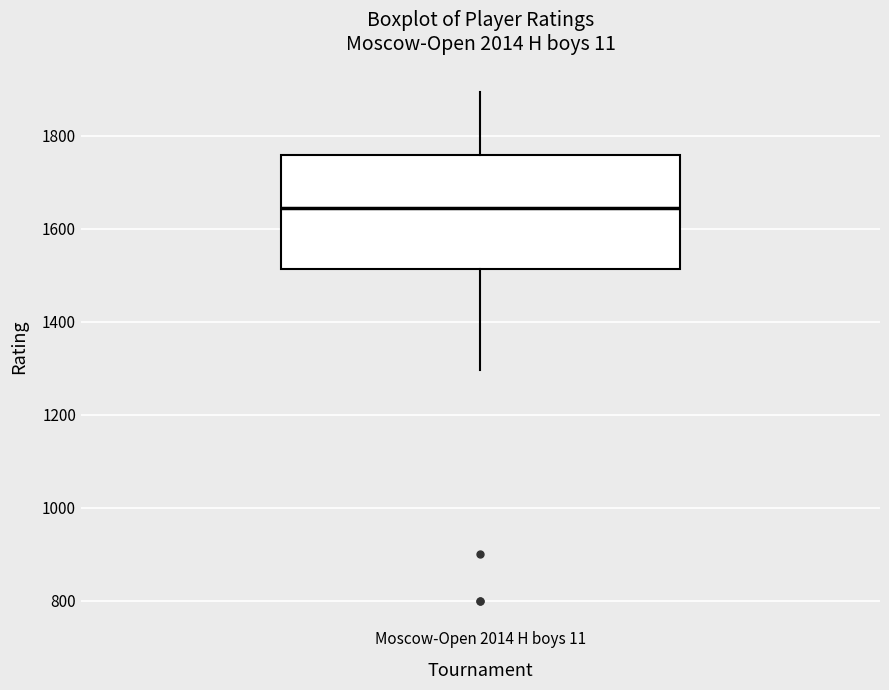

Where is the lower edge of the box for Moscow-Open 2014 H boys 11 on the y-axis? The values are not printed on the chart, so give them approximately, as read against the axis.

1520